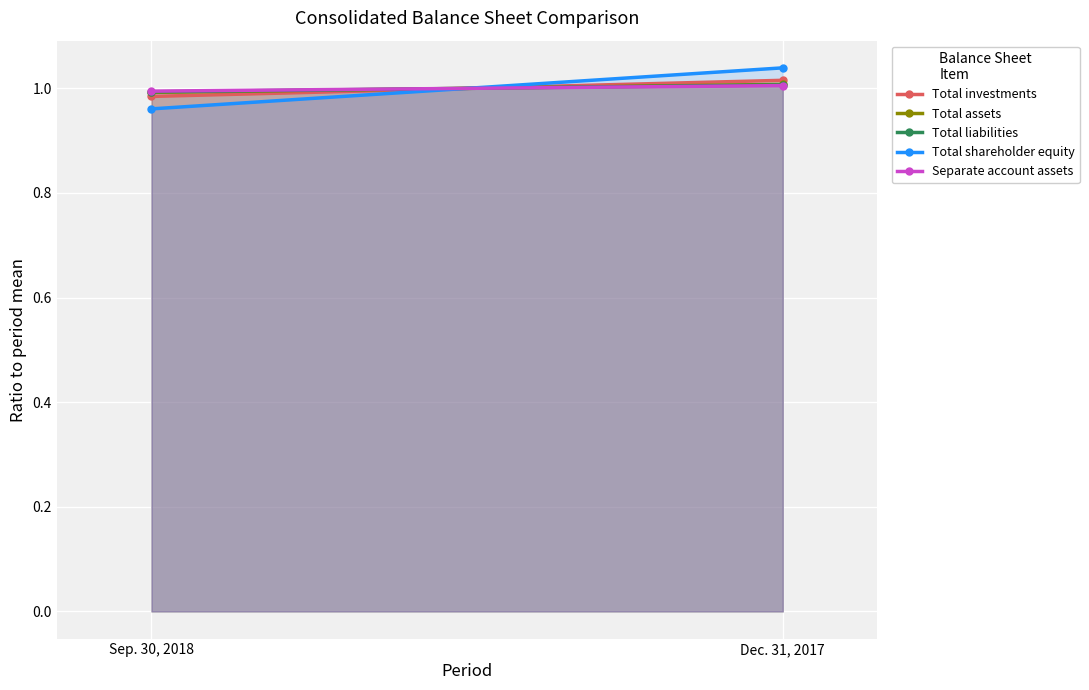

Where does the Separate account assets series first go above 1?

Dec. 31, 2017